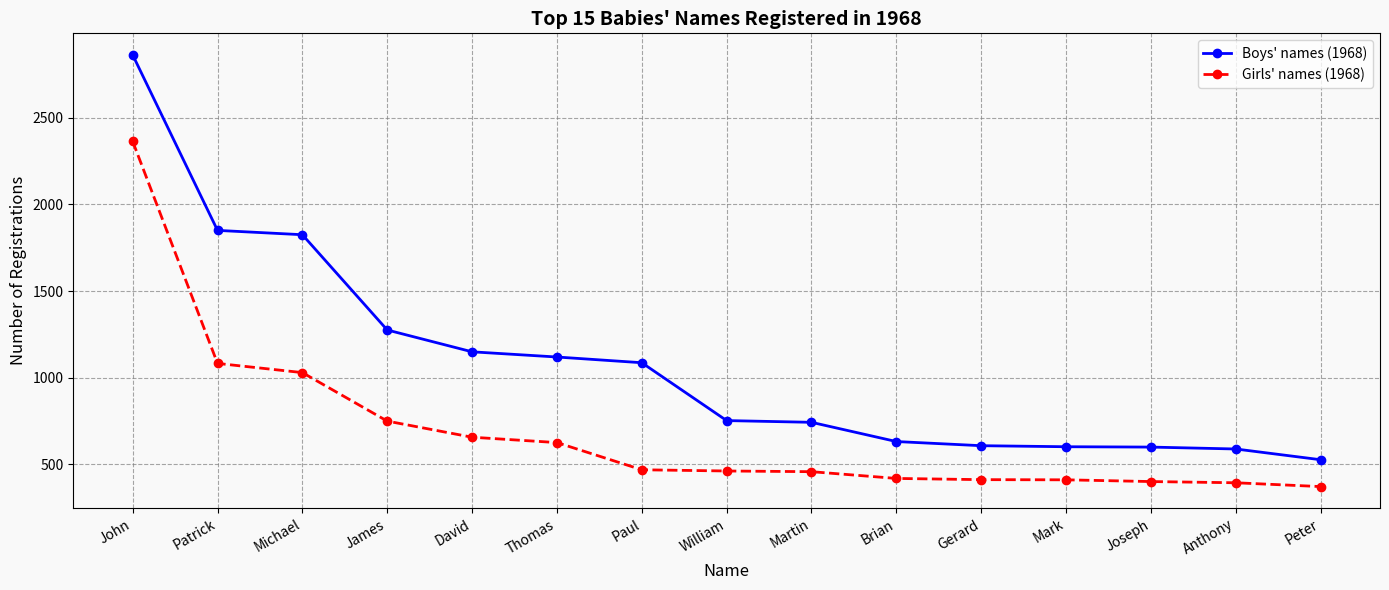

Which label corresponds to the smallest value in the chart?

Peter